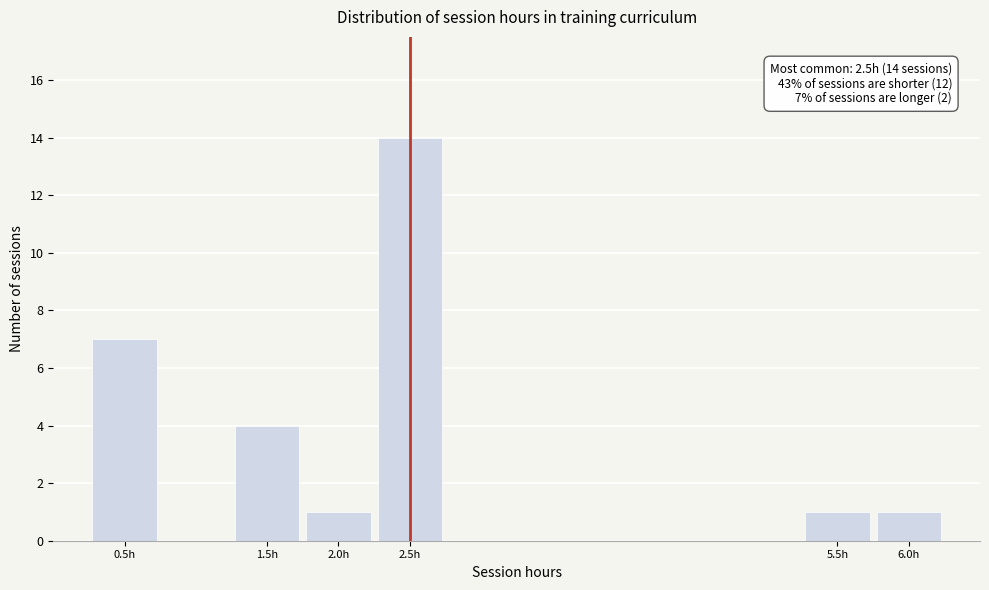

Reading left to right, extract all data points from this chart.

7	4	1	14	1	1